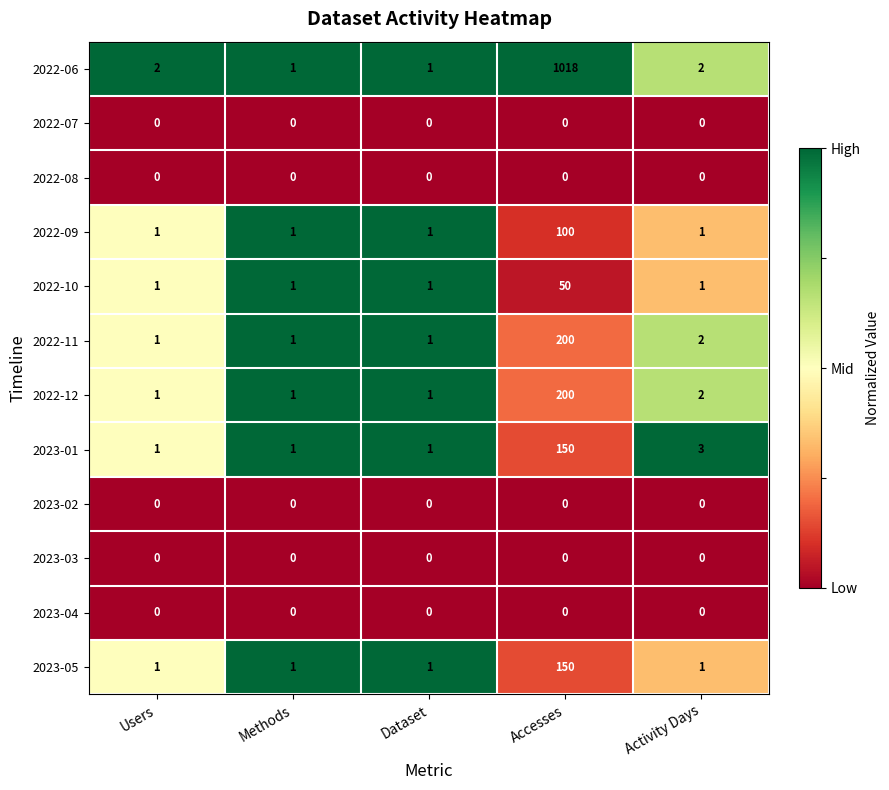

The value of 2022-08 at Dataset is 0. True or false?

True